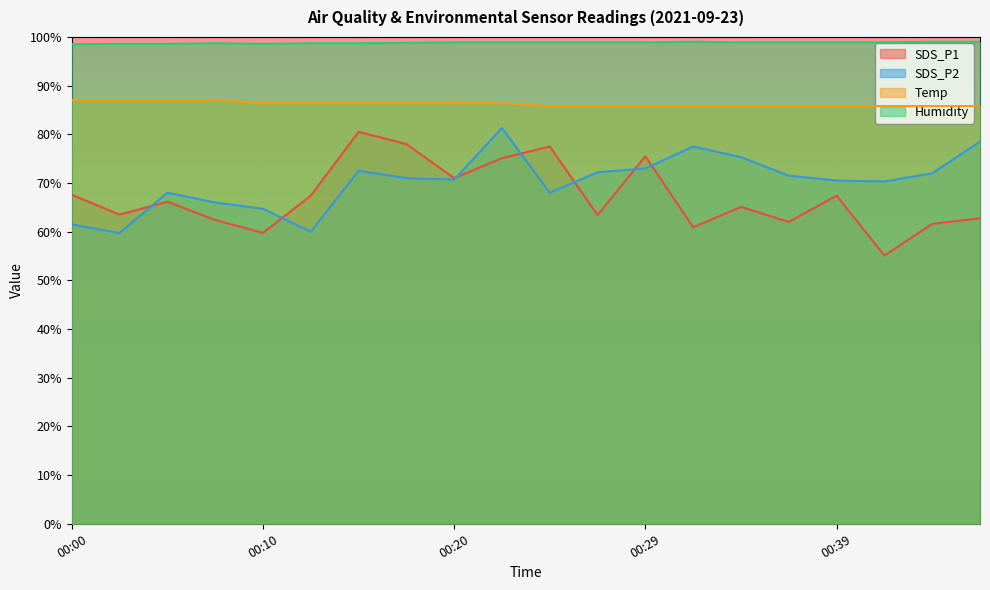

Does the chart display data point markers on the line(s)?

No